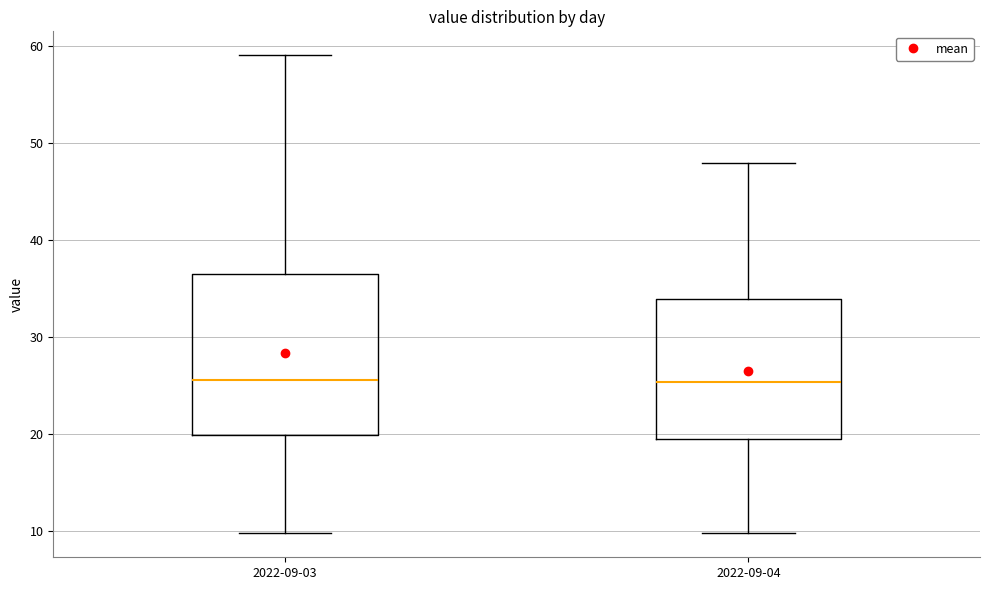

Where is the lower edge of the box for 2022-09-04 on the y-axis? The values are not printed on the chart, so give them approximately, as read against the axis.

19